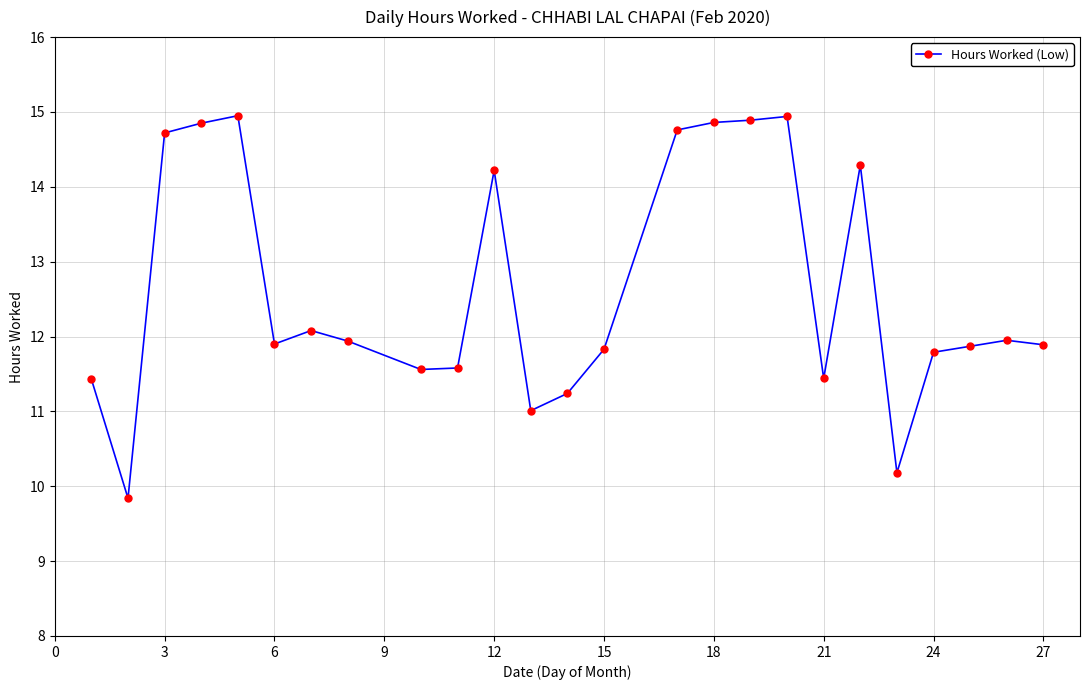

What is the minimum value shown in the chart?

9.8